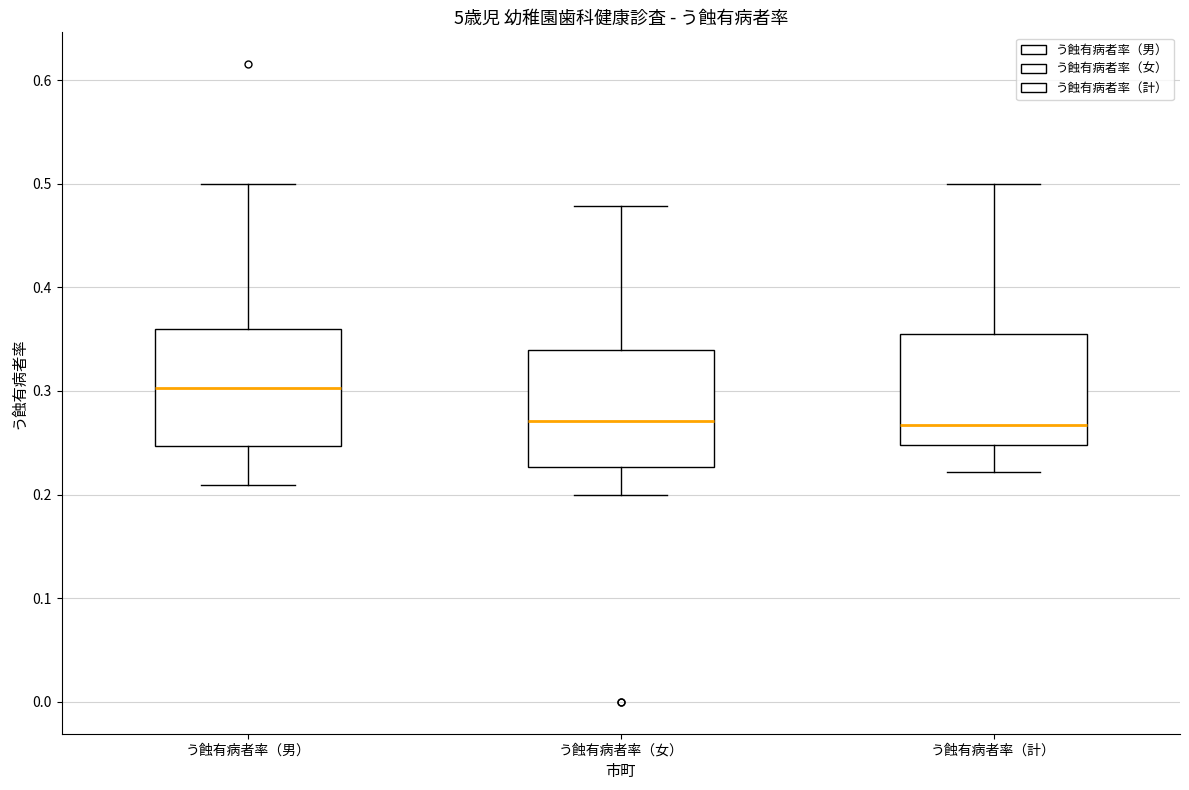

Which box has the highest median line?

う蝕有病者率（男）